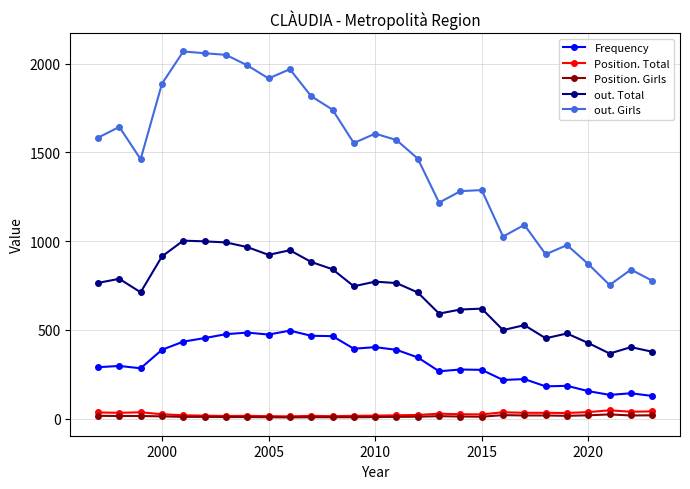

What is the greatest value displayed?

2069